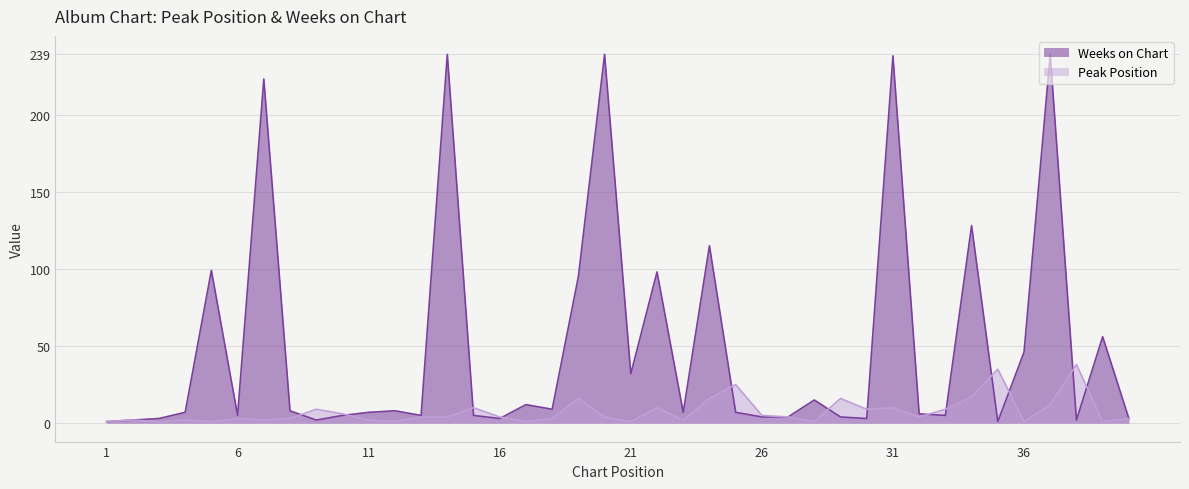

Where is the first local maximum for Weeks on Chart?

5